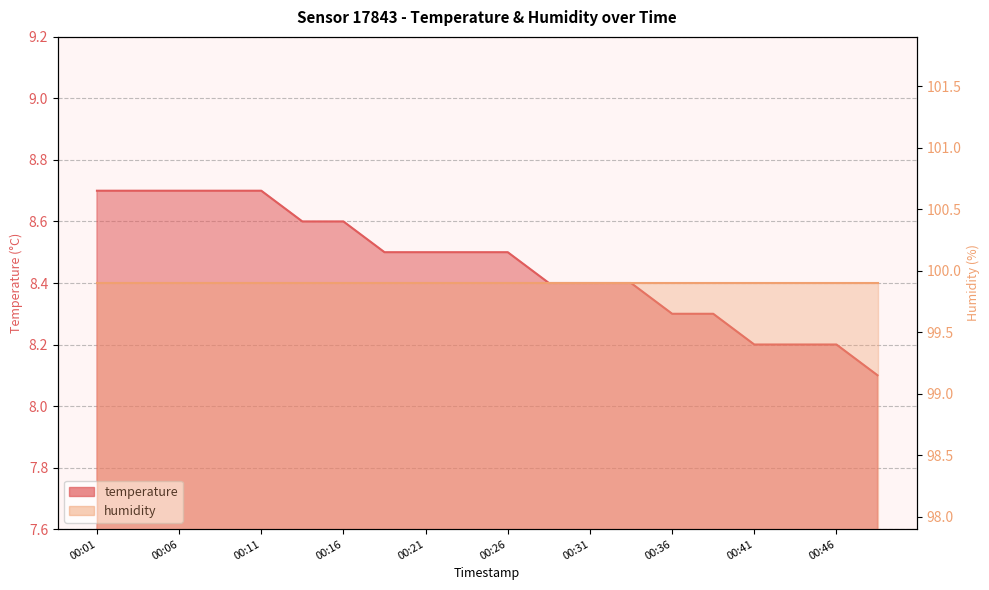

Approximately how many times larger is the value at 00:04 compared to 00:06?

1.0